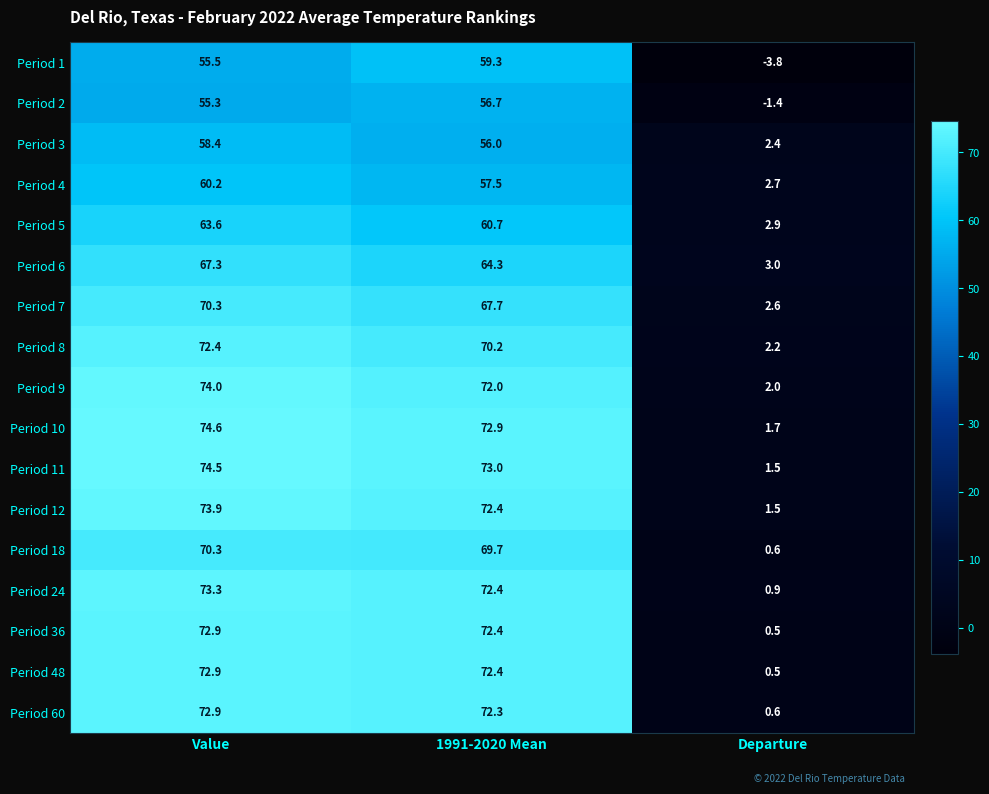

The value of Period 3 at Departure is 1.2. True or false?

False